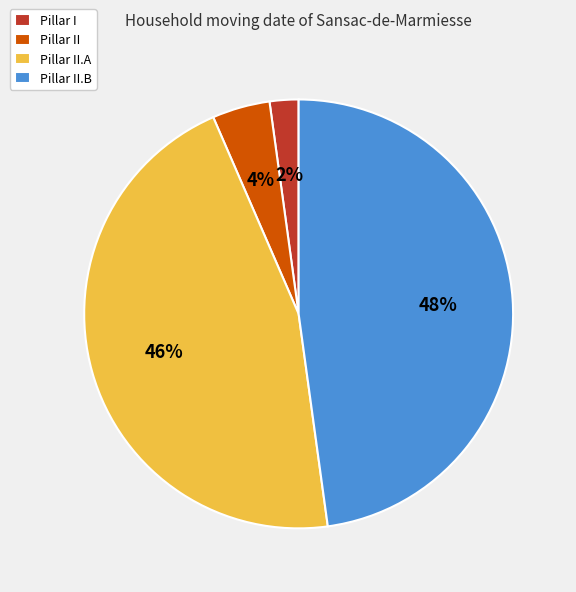

To the nearest percent, what is the combined percentage of Pillar II and Pillar II.A?

50%